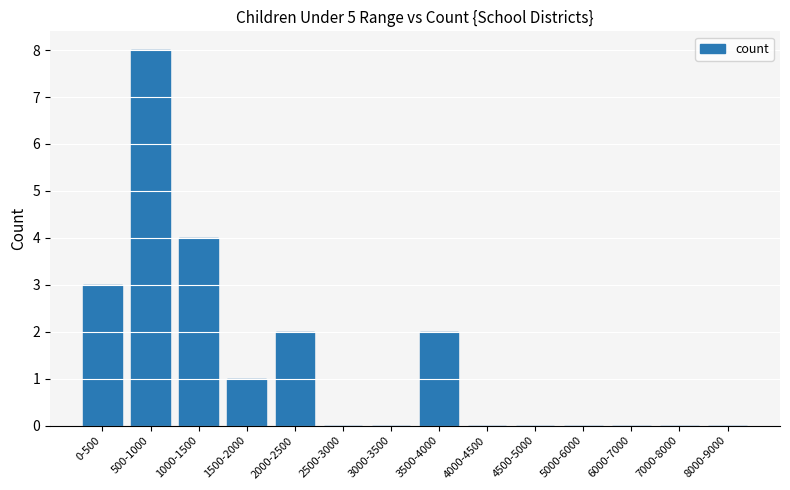

What is the change in value from 0-500 to 500-1000?

+5